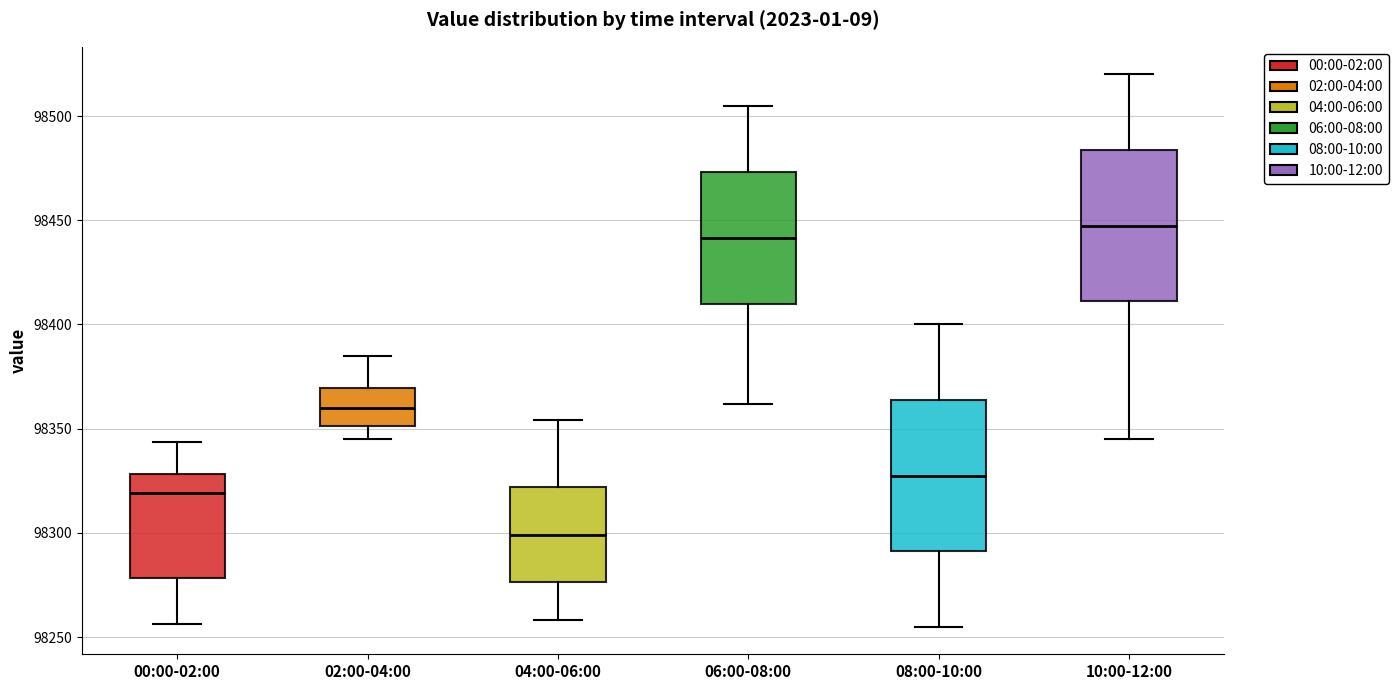

Which box has the lowest median line?

04:00-06:00